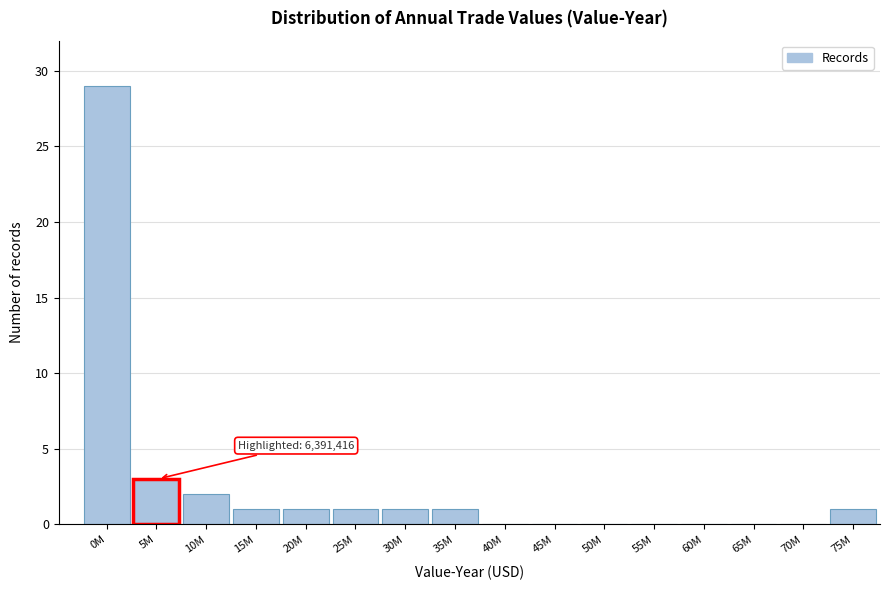

Reading right to left, transcribe all the data shown in this chart.

75M=1	70M=0	65M=0	60M=0	55M=0	50M=0	45M=0	40M=0	35M=1	30M=1	25M=1	20M=1	15M=1	10M=2	5M=3	0M=29